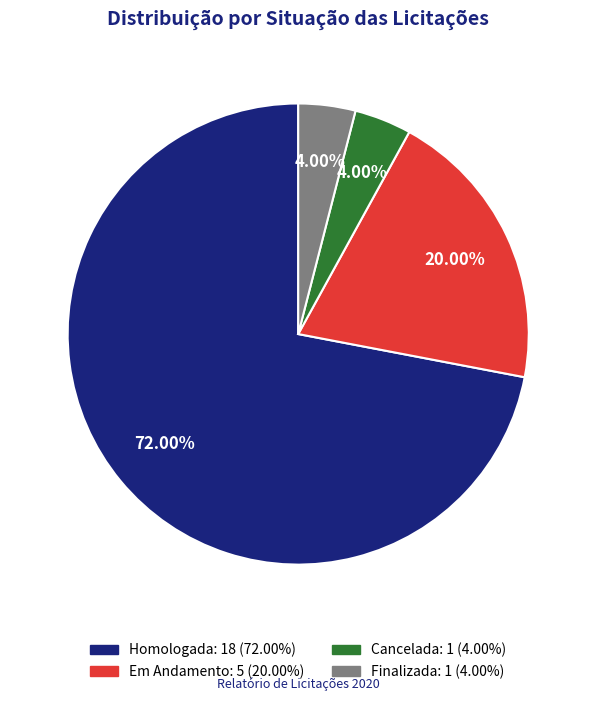

To the nearest percent, what is the difference between the largest and smallest slice percentages?

68%